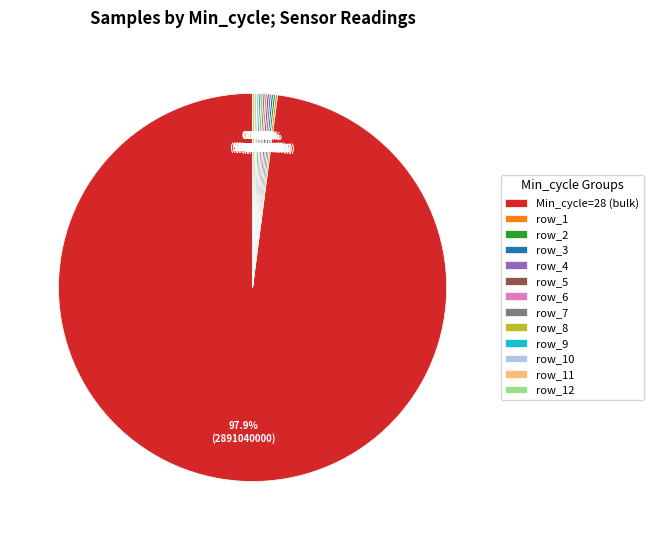

Which category has the biggest portion of the pie?

Min_cycle=28 (bulk)